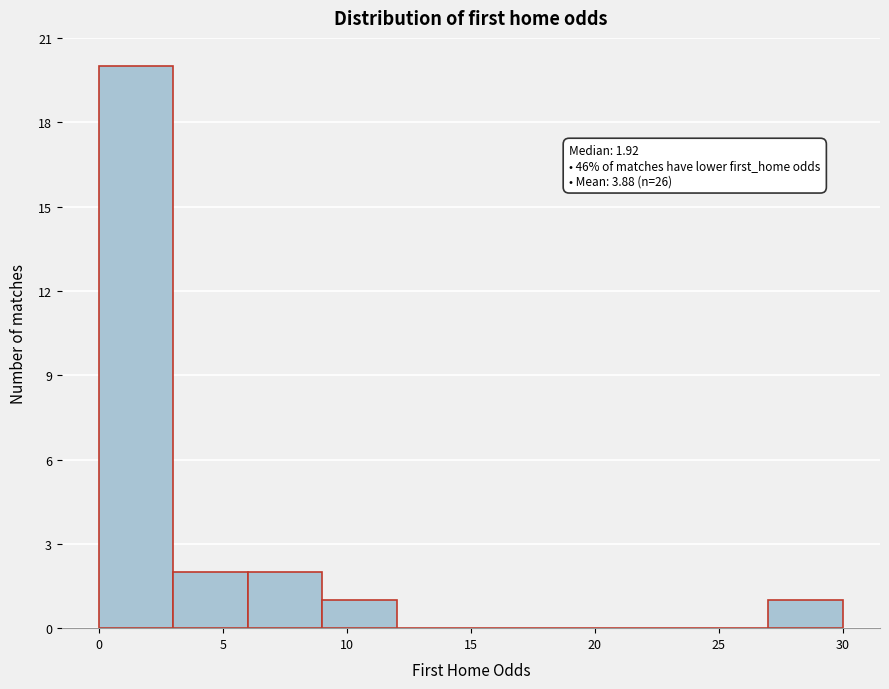

Which range on the x-axis has the tallest bar?

0 to 3